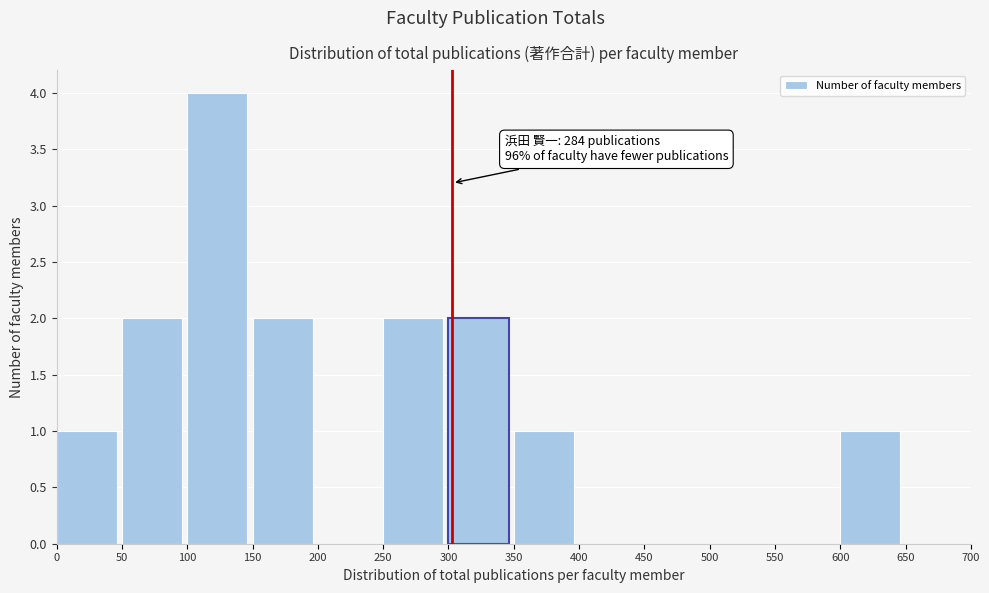

Which range on the x-axis has the tallest bar?

100 to 150